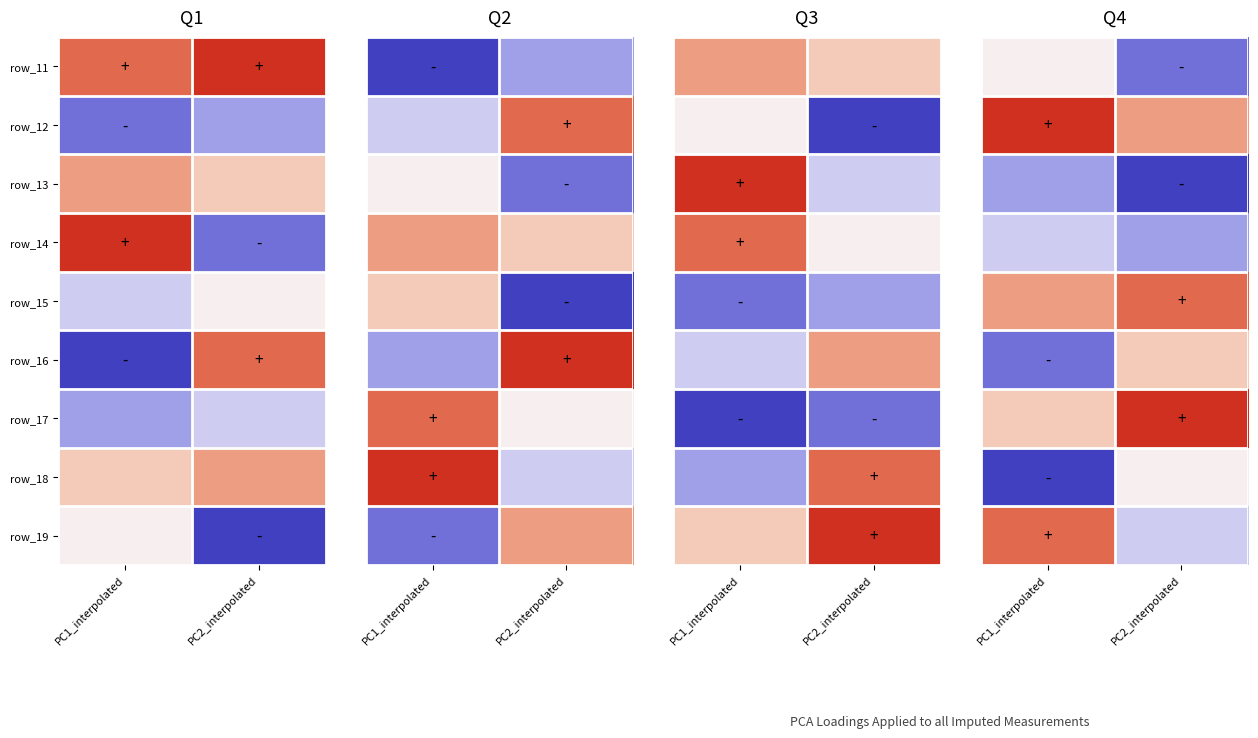

What is the difference between the highest and lowest values at PC2_interpolated?

8